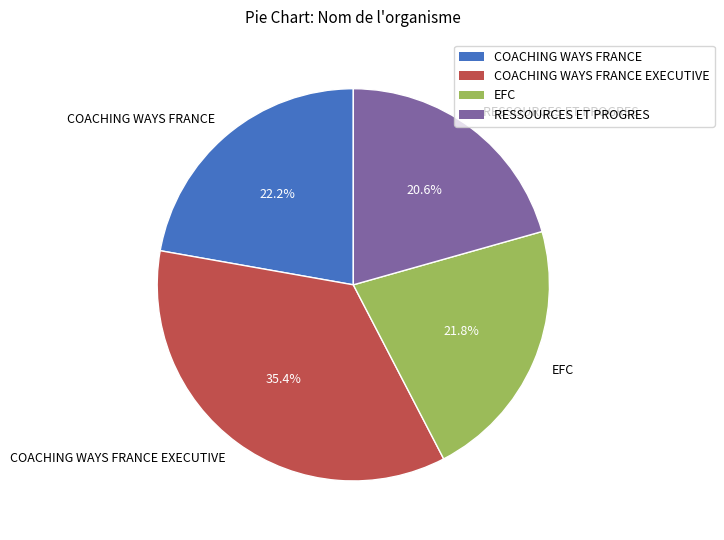

Is RESSOURCES ET PROGRES the majority of the pie?

No